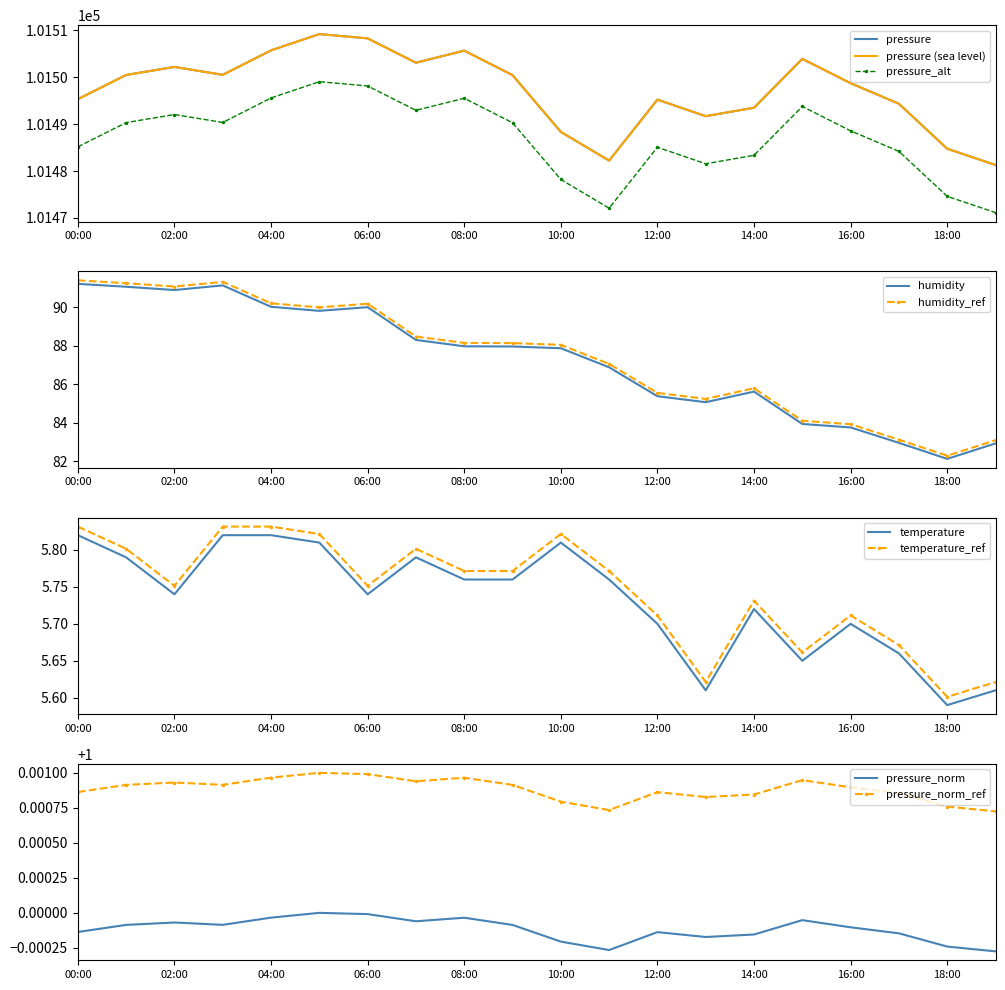

Is this an area chart (filled region under the line)?

No